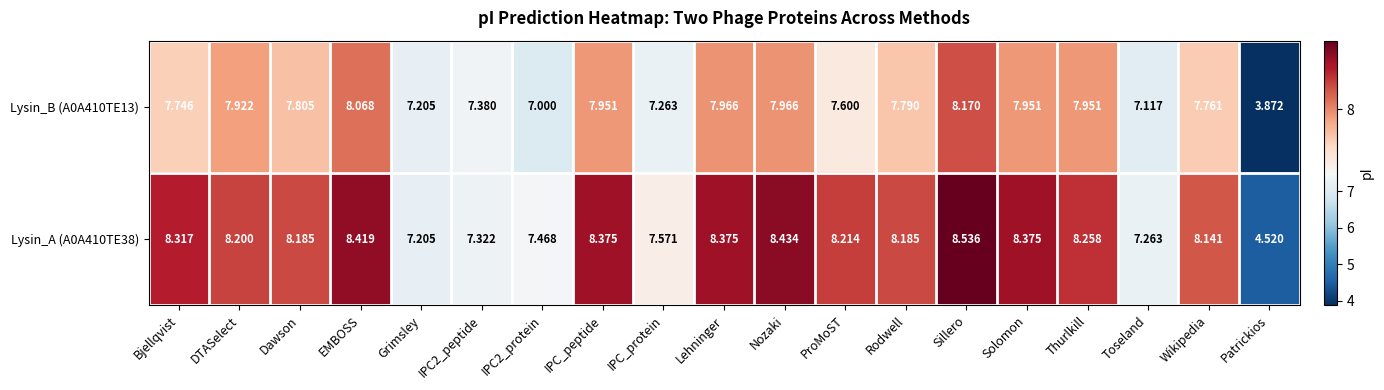

Is the value of Lysin_A (A0A410TE38) at IPC_protein greater than the value of Lysin_B (A0A410TE13) at Thurlkill?

No